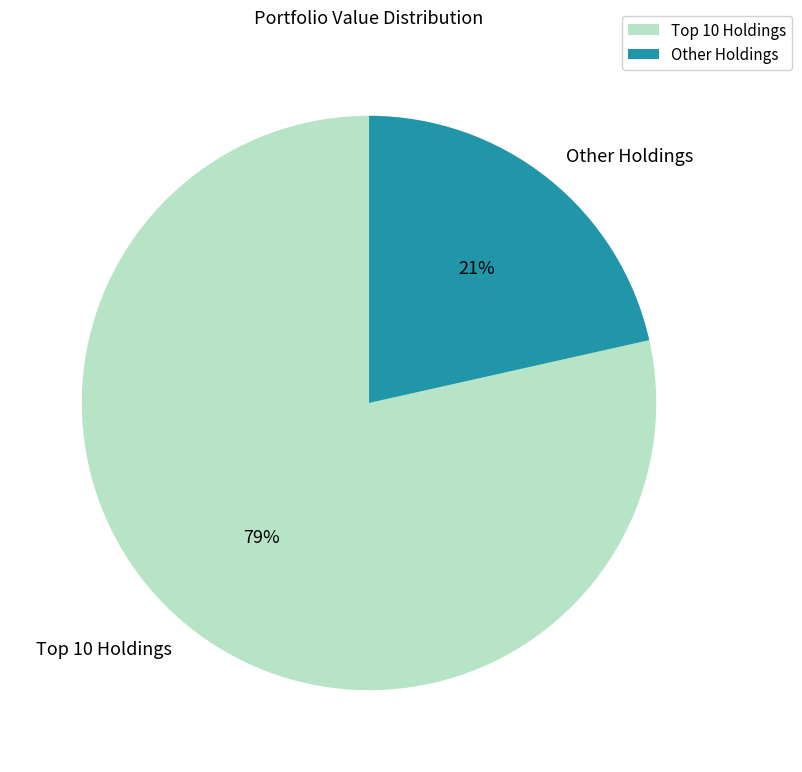

Which slice is the smallest?

Other Holdings